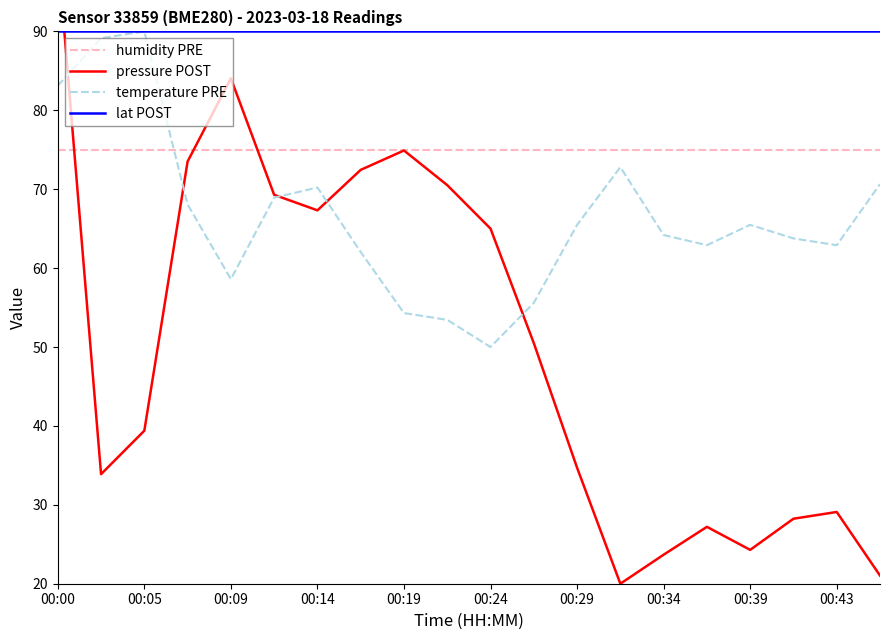

Reading left to right, transcribe all the data shown in this chart.

humidity PRE: 75.0	75.0	75.0	75.0	75.0	75.0	75.0	75.0	75.0	75.0	75.0	75.0	75.0	75.0	75.0	75.0	75.0	75.0	75.0	75.0
pressure POST: 100.0	33.9	39.4	73.5	84.1	69.3	67.3	72.5	74.9	70.5	65.0	50.5	34.7	20.0	23.7	27.2	24.3	28.2	29.1	21.0
temperature PRE: 83.1	89.1	90.0	68.1	58.6	68.9	70.2	62.0	54.3	53.4	50.0	55.6	65.5	72.8	64.2	62.9	65.5	63.8	62.9	70.6
lat POST: 90.0	90.0	90.0	90.0	90.0	90.0	90.0	90.0	90.0	90.0	90.0	90.0	90.0	90.0	90.0	90.0	90.0	90.0	90.0	90.0